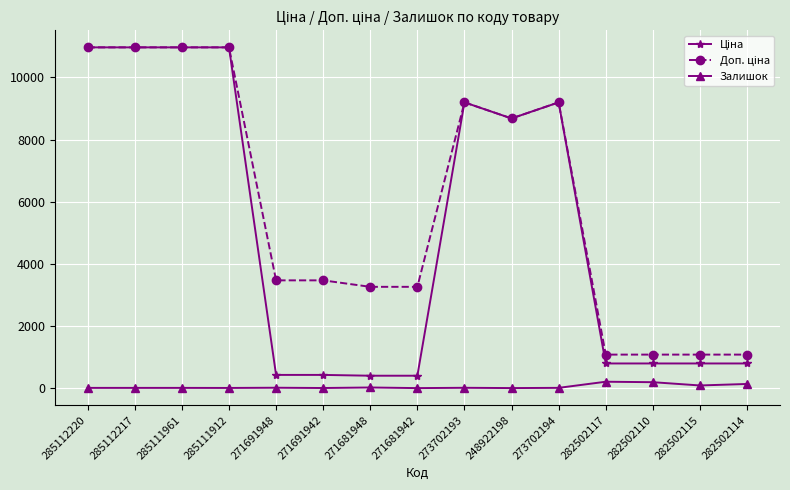

At how many categories does at least one series exceed 2781?

11